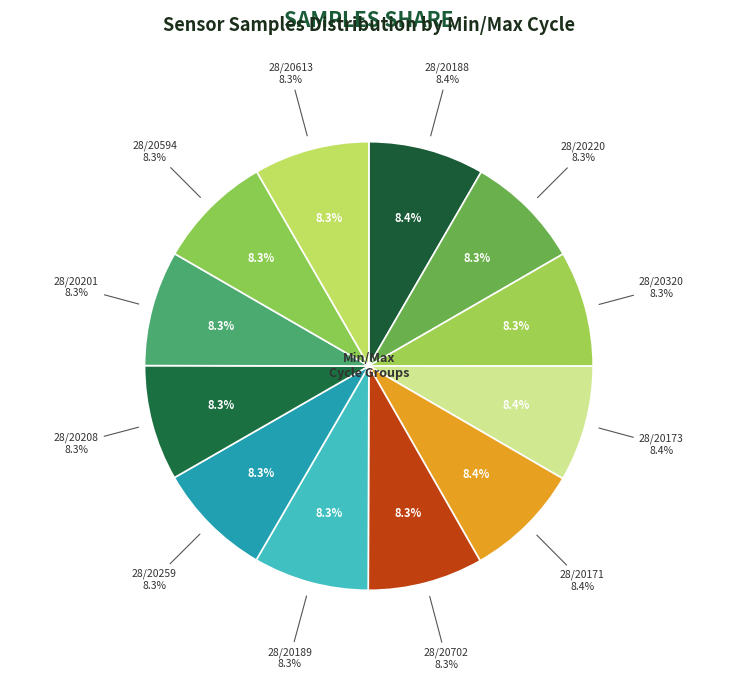

Is it true that 28/20220 is 8% of the pie?

True